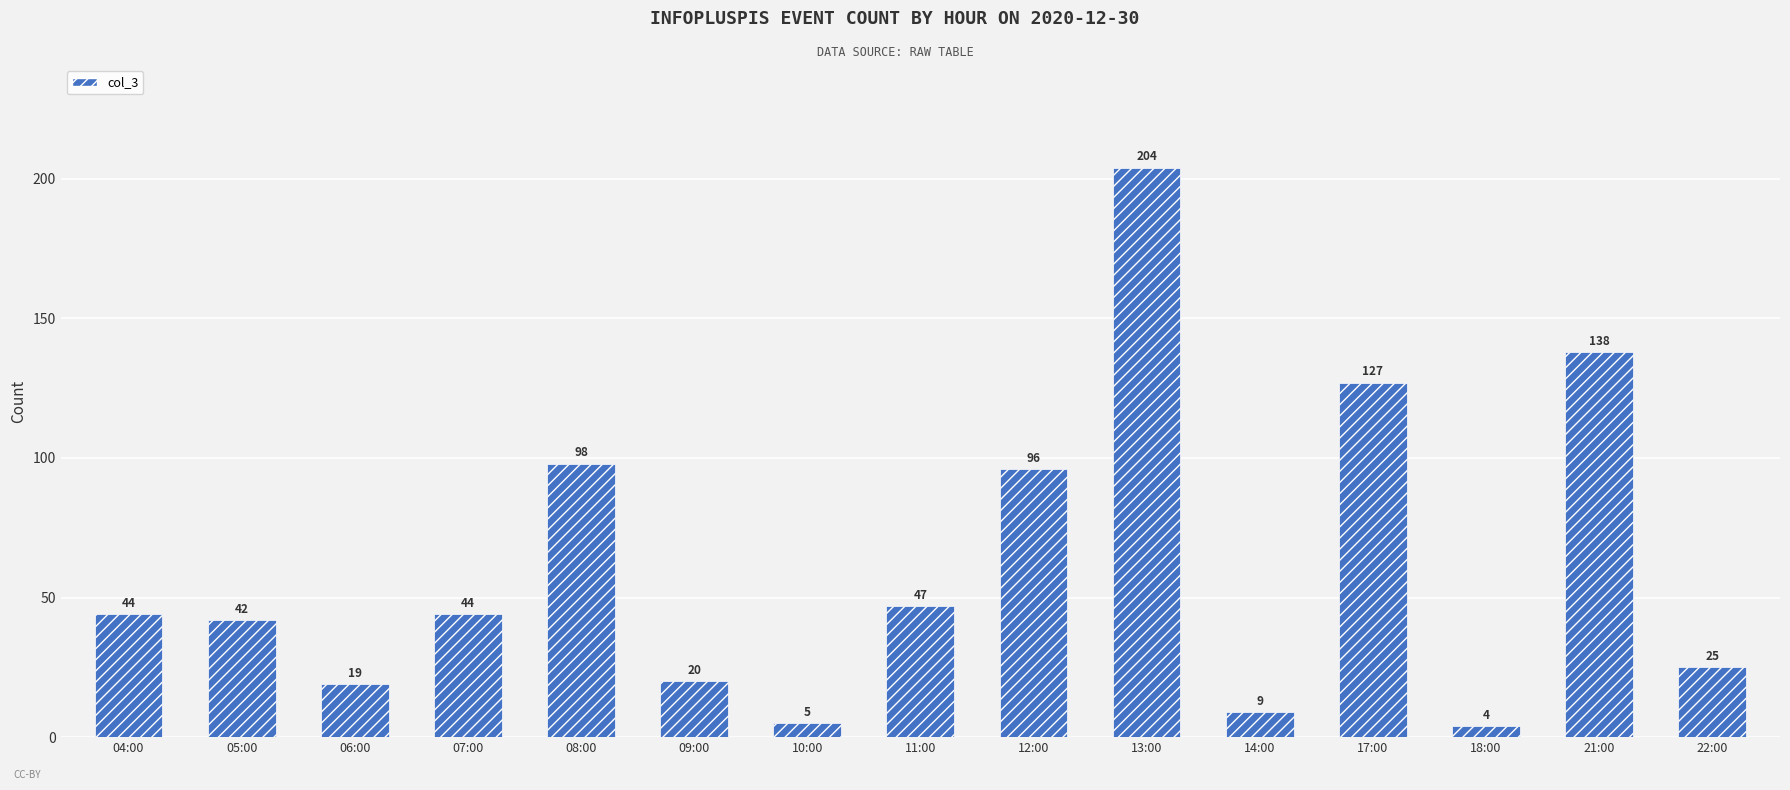

What is the maximum value shown in the chart?

204